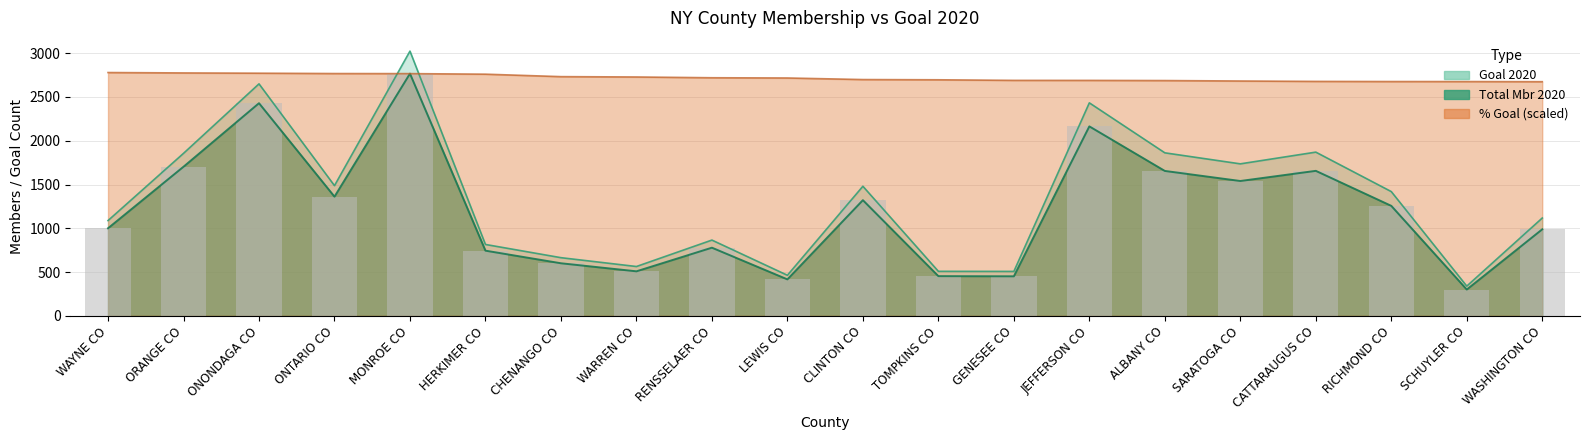

Which label corresponds to the smallest value in the chart?

SCHUYLER CO